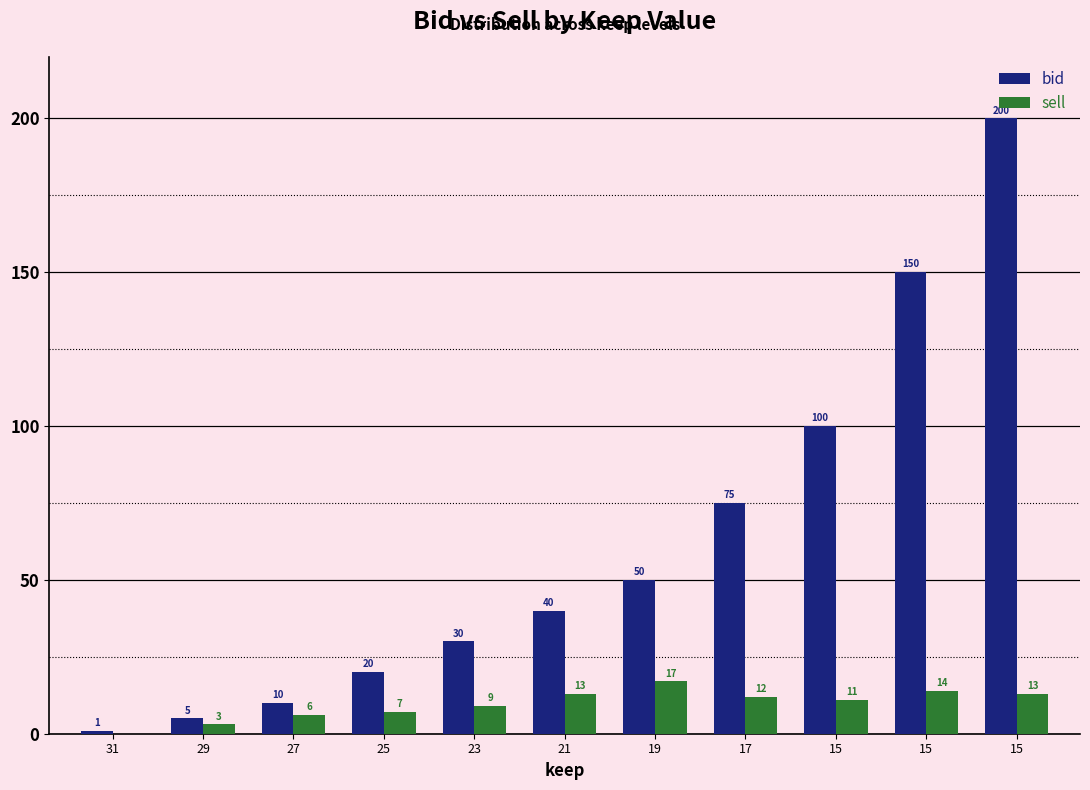

What is the average value of the sell series?

10